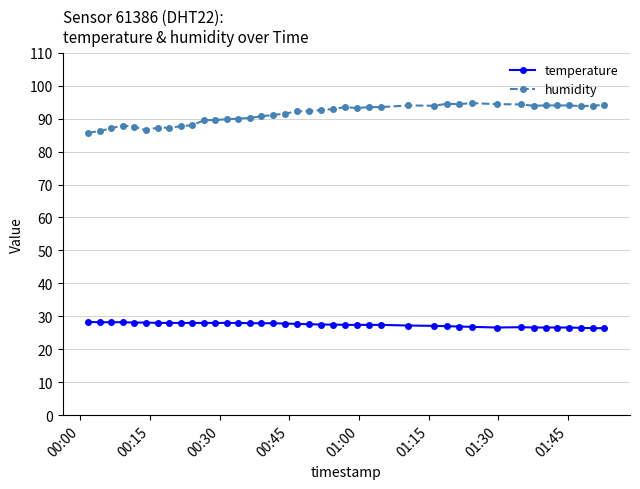

Which series has the largest range (max minus min)?

humidity